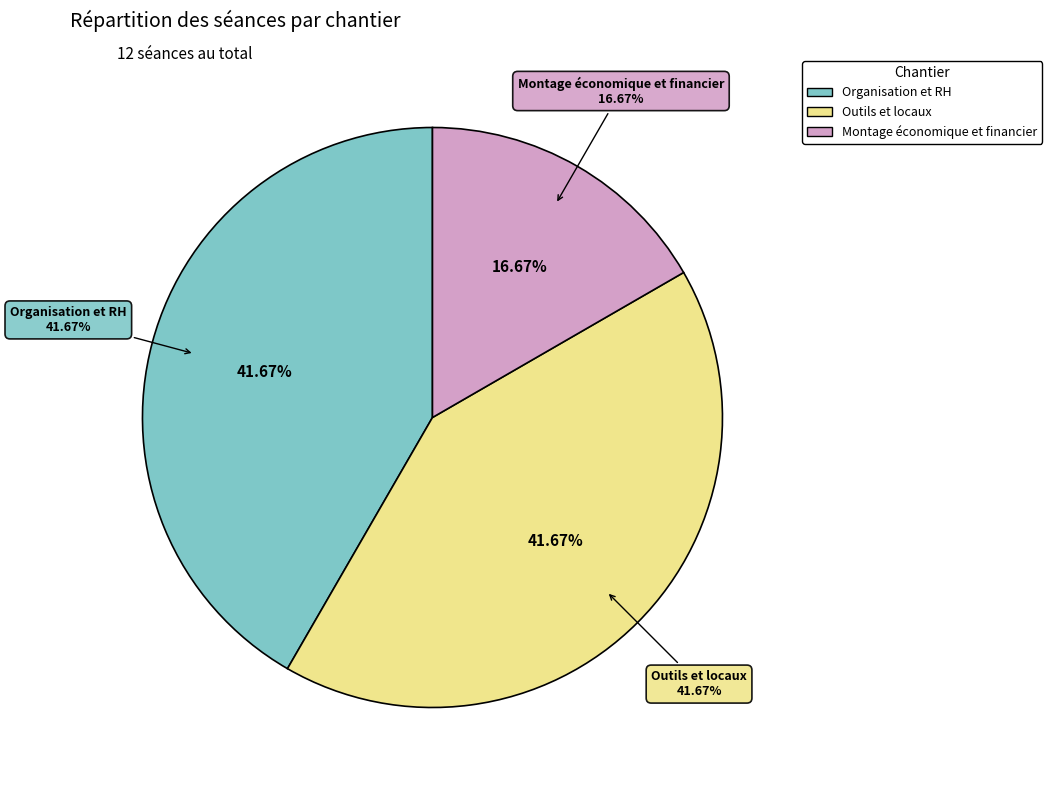

True or false: Organisation et RH accounts for 42% of the total.

True